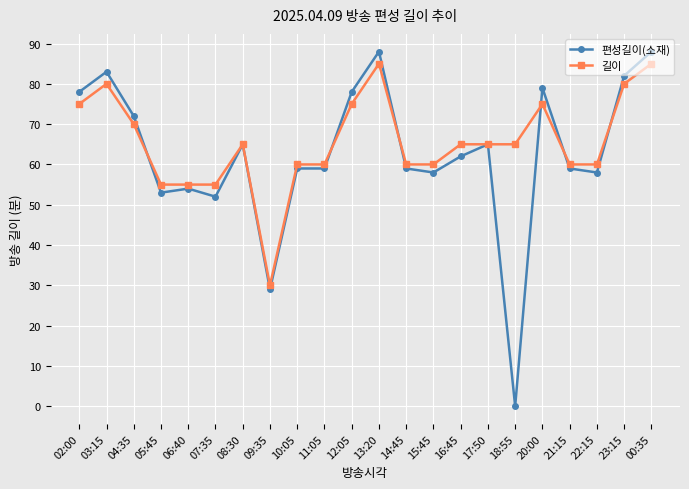

What is the value of the 길이 point at the 18th from the left?

75